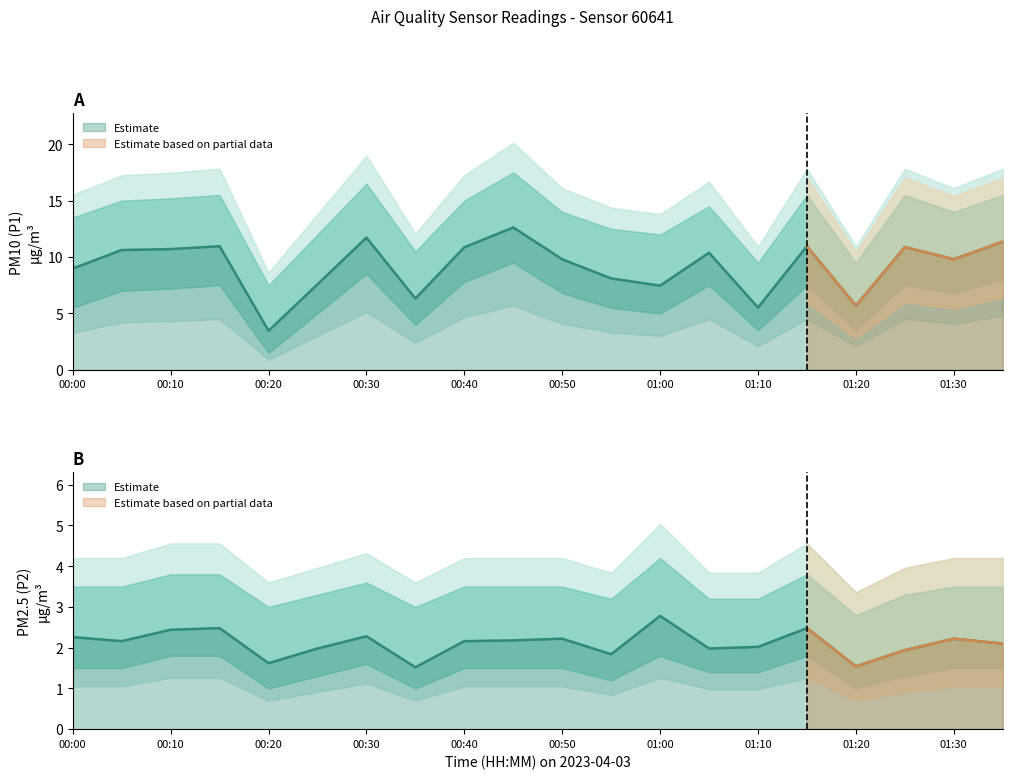

At which category does P1 reach its first local valley?

00:20